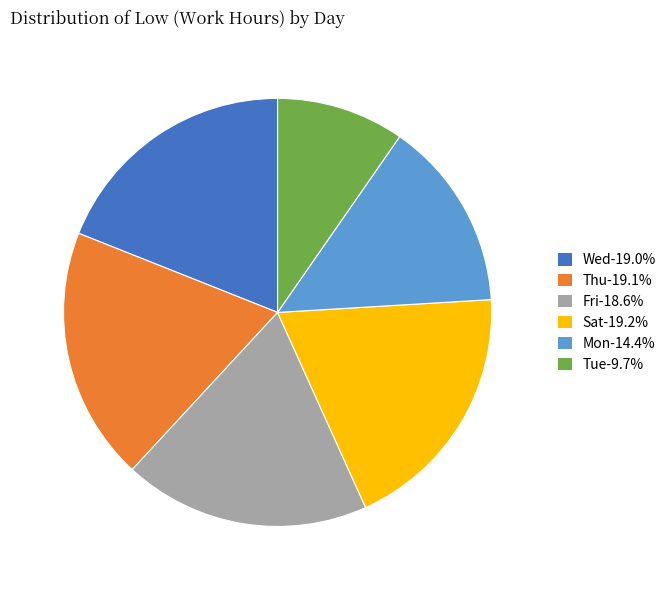

Is the sum of Fri-18.6% and Sat-19.2% greater than half?

No